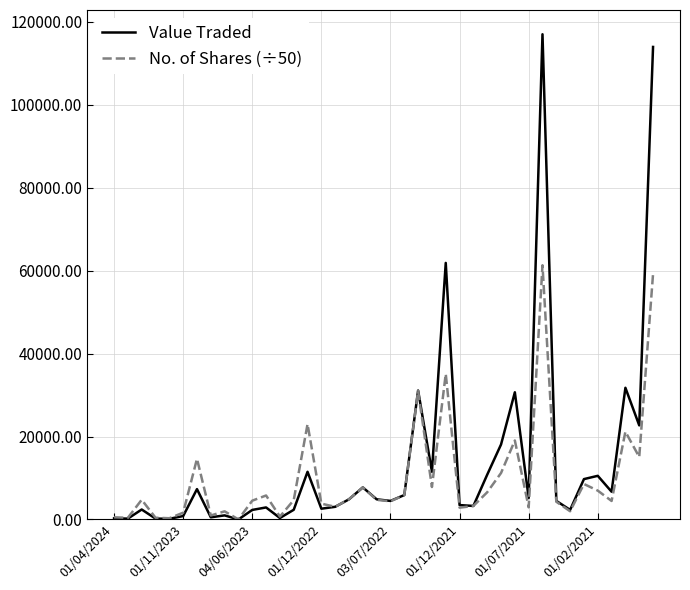

What is the highest value of the No. of Shares (÷50) series?

61286.9